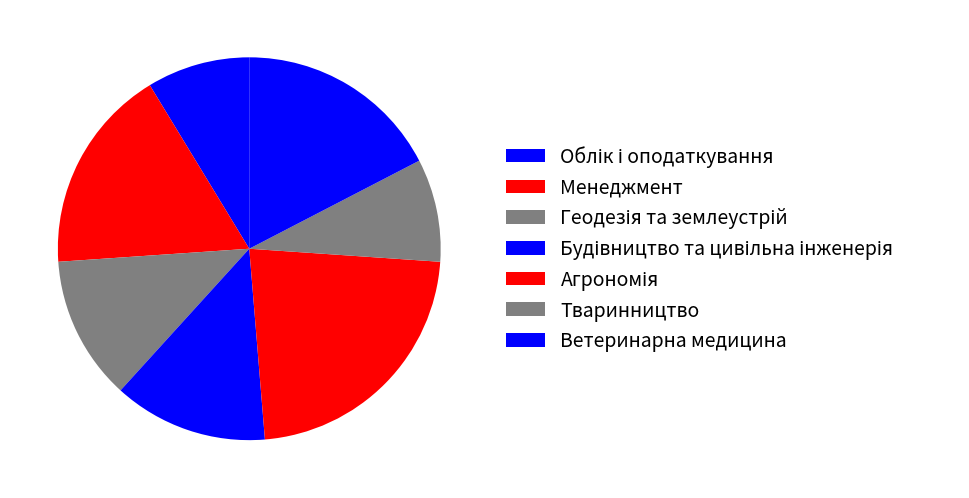

How many slices are in this pie chart?

7